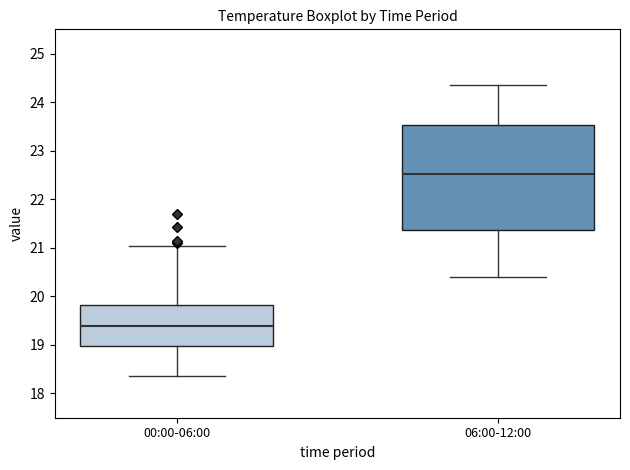

Which box is the tallest, from its lower edge to its upper edge?

06:00-12:00